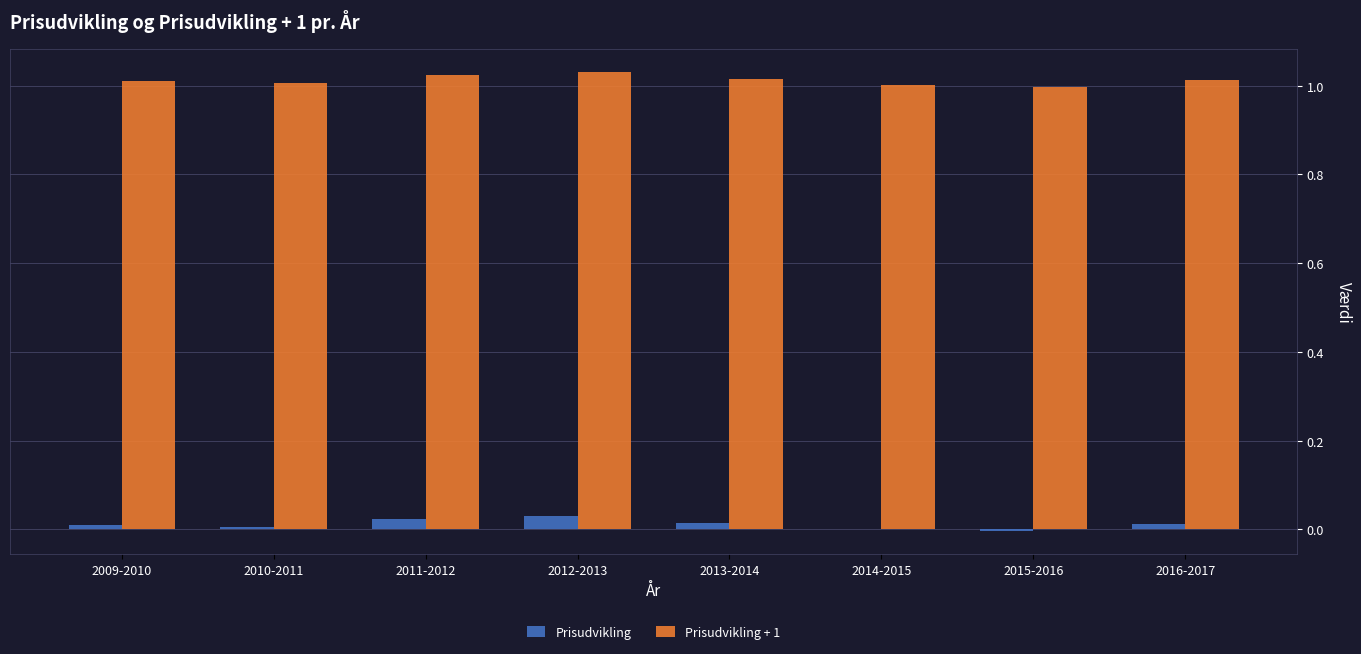

What is the sum of all Prisudvikling + 1 values?

8.1